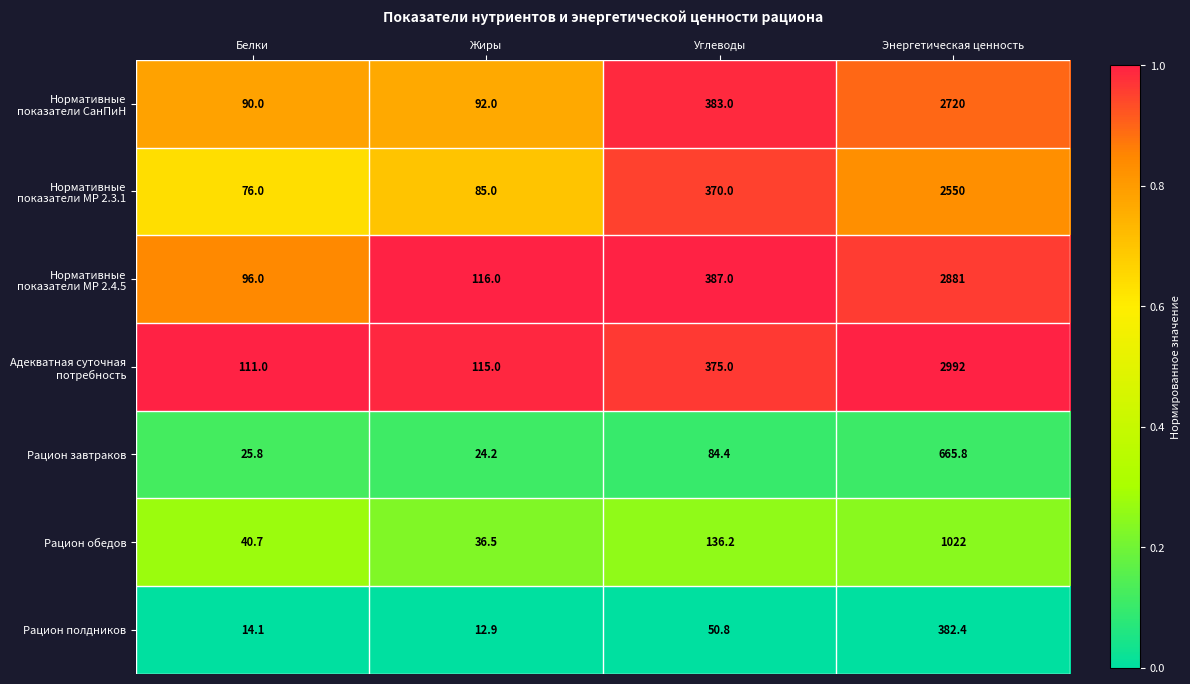

Which category has the highest value in the Нормативные показатели МР 2.4.5 series?

Энергетическая ценность